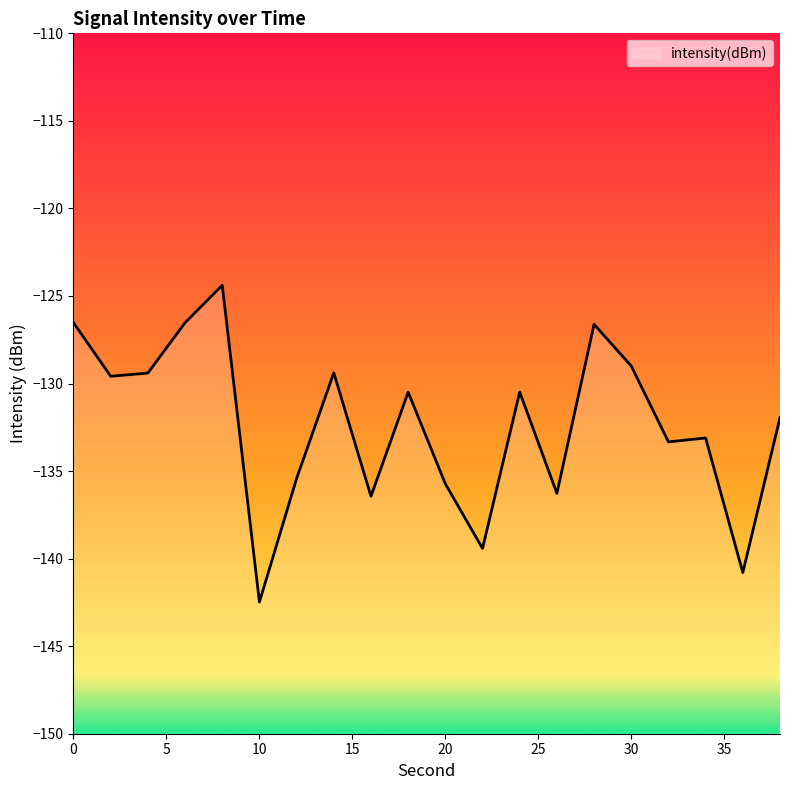

Rank the categories by value from highest to lowest.

8, 0, 6, 28, 30, 14, 4, 2, 24, 18, 38, 34, 32, 12, 20, 26, 16, 22, 36, 10